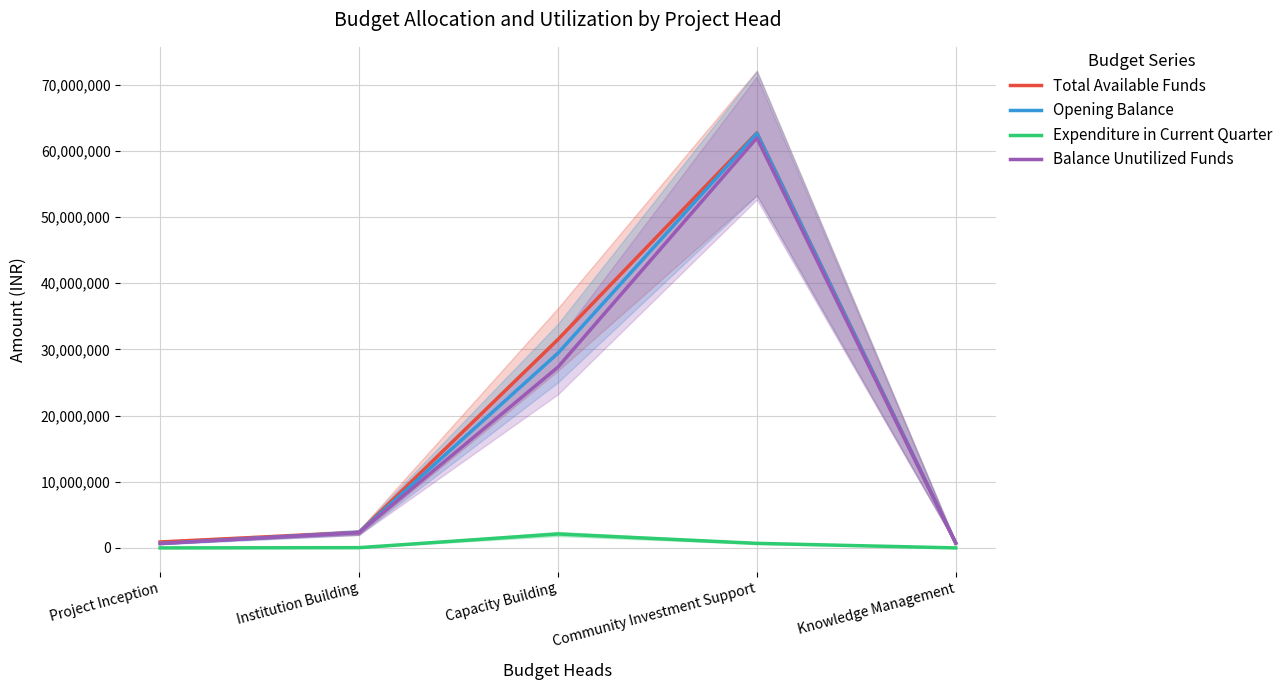

True or false: Total Available Funds and Balance Unutilized Funds intersect in this chart.

False